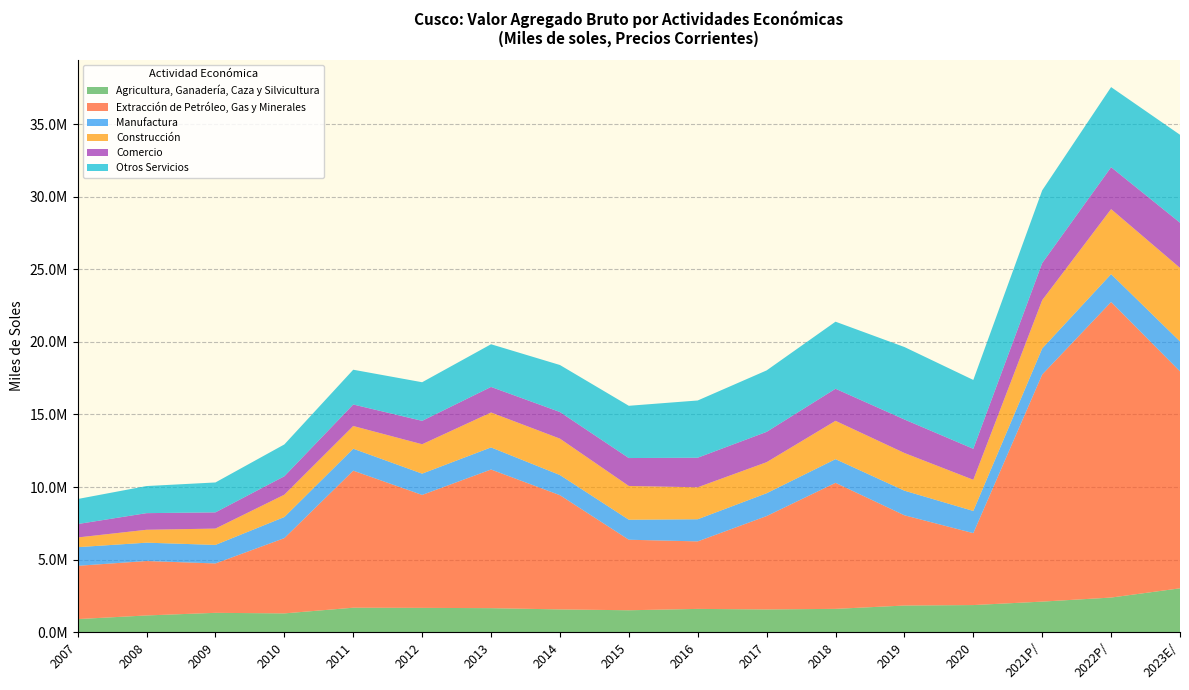

Reading right to left, what are all the values shown in this chart?

Agricultura, Ganadería, Caza y Silvicultura: 3027181	2390548	2111609	1873939	1841450	1612255	1572269	1609687	1515845	1574235	1660485	1680676	1692155	1299756	1338933	1158311	908163
Extracción de Petróleo, Gas y Minerales: 14938973	20352397	15639403	4952240	6214888	8678235	6430456	4648511	4856721	7865803	9546844	7777297	9436104	5182907	3400169	3748816	3668080
Manufactura: 2060766	1918833	1795141	1527796	1694688	1630830	1571798	1525202	1376936	1387561	1522301	1465784	1511342	1453787	1276214	1263250	1284624
Construcción: 5065883	4477057	3324857	2146081	2594617	2639251	2138201	2201070	2325705	2506466	2405696	2023652	1564613	1537039	1125038	887741	667705
Comercio: 3111611	2886888	2554156	2132813	2307556	2208537	2087517	2035544	1922434	1833866	1759491	1611340	1480291	1269211	1116907	1145155	923531
Otros Servicios: 6054721	5516094	5008240	4742678	4990015	4618824	4232149	3941852	3598723	3236958	2939448	2659658	2395191	2192013	2059537	1865952	1724919